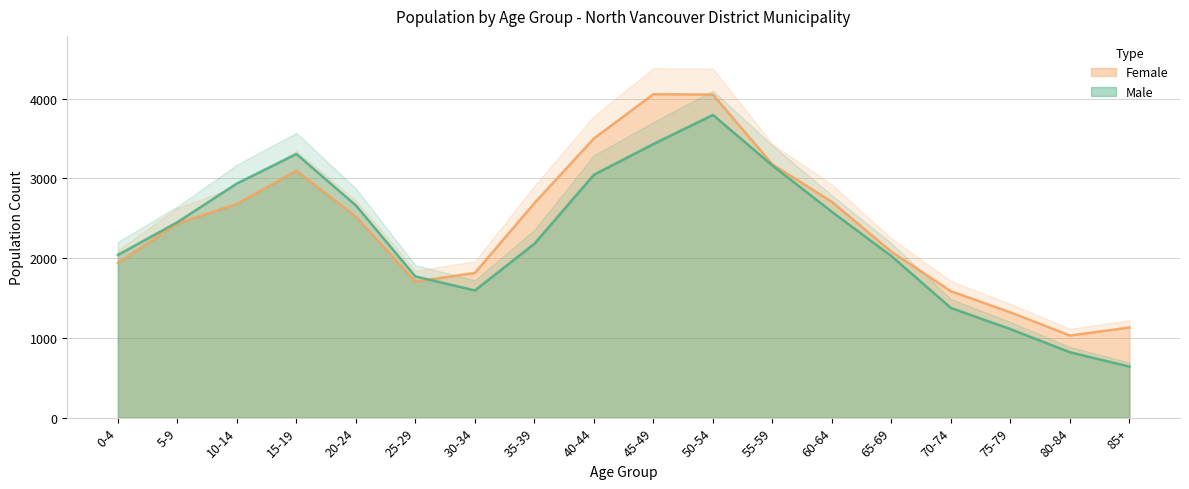

Which series ends up on top after the final intersection of Male and Female?

Female